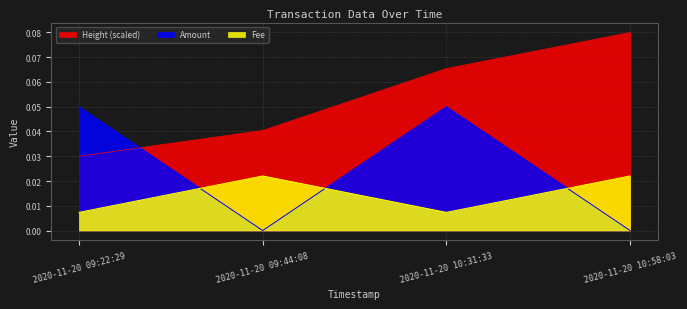

True or false: Fee and Height (scaled) cross at least once.

False